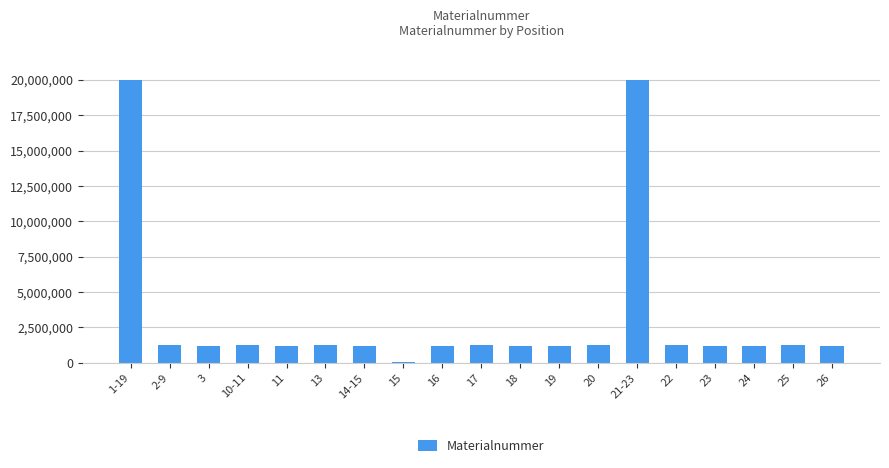

What is the label of the 16th bar from the left?

23